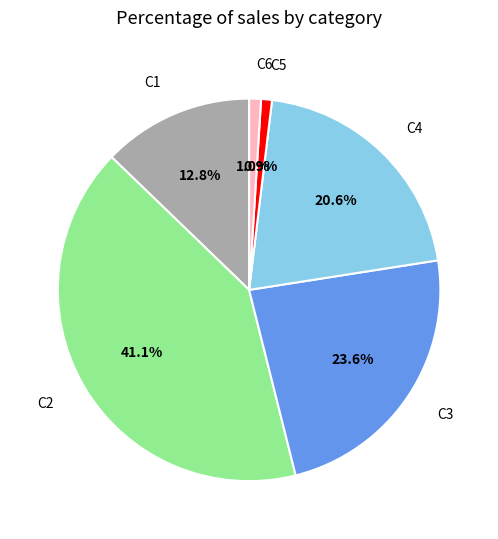

Which category has the biggest portion of the pie?

C2